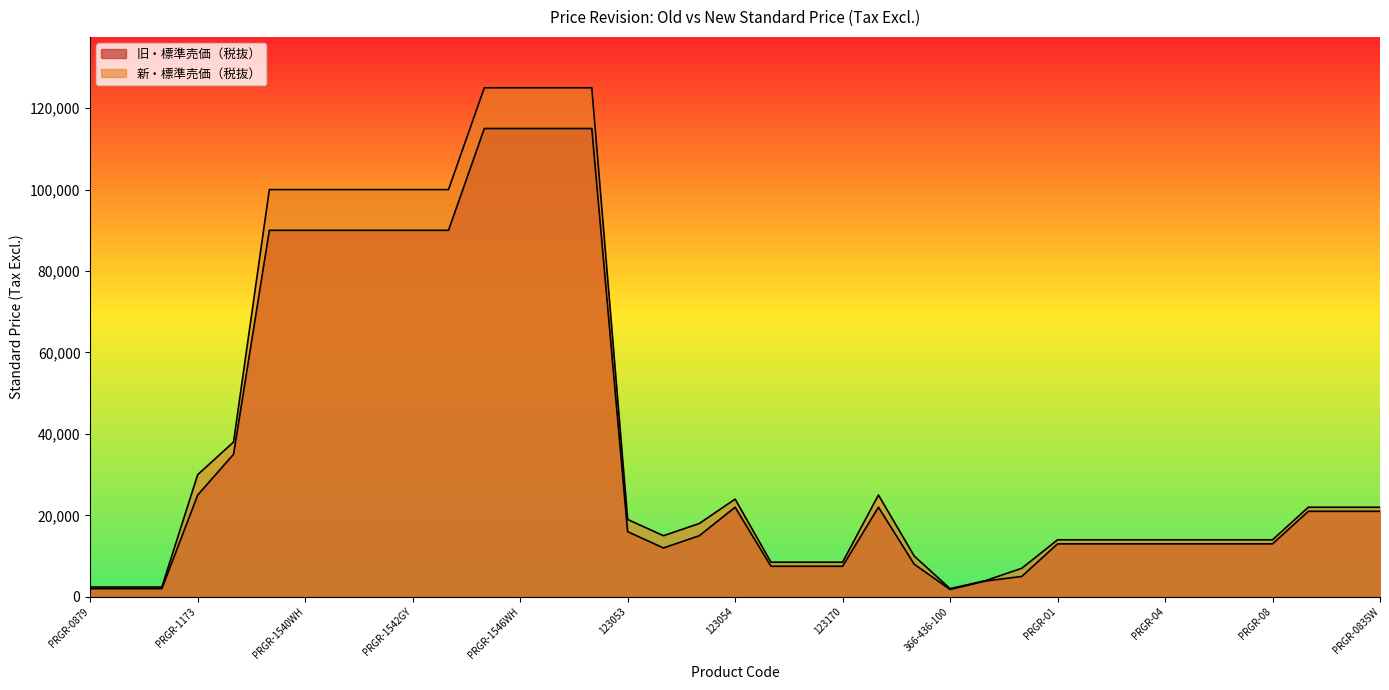

True or false: 旧・標準売価（税抜） has more than 0 points higher than both neighbors.

True